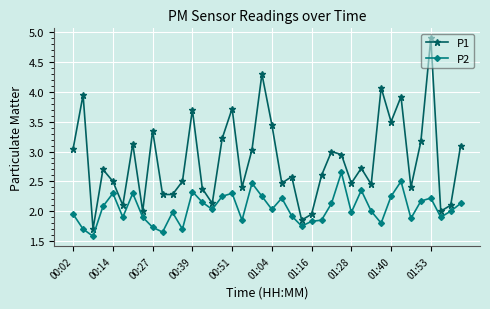

List the series in order of their overall mean, lowest first.

P2, P1